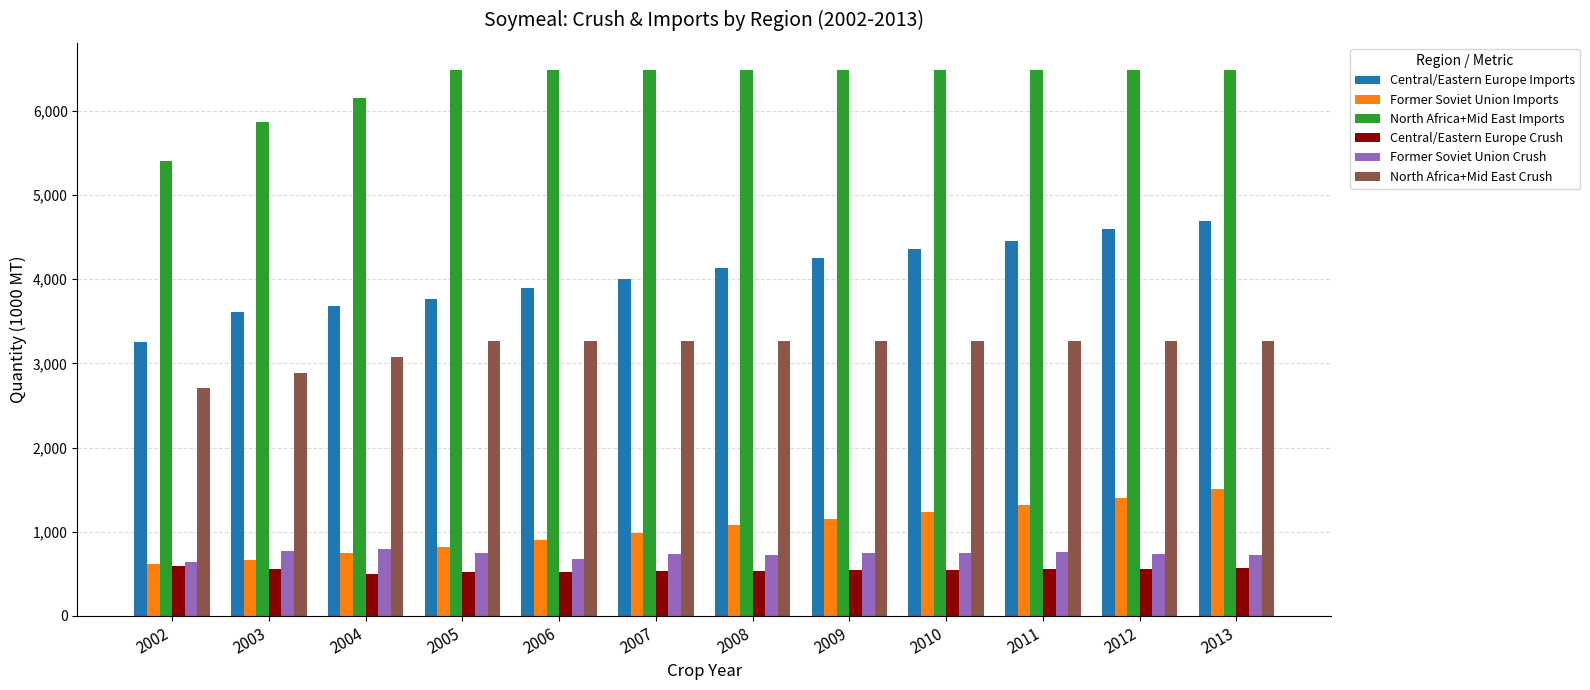

Does the chart contain stacked bars?

No